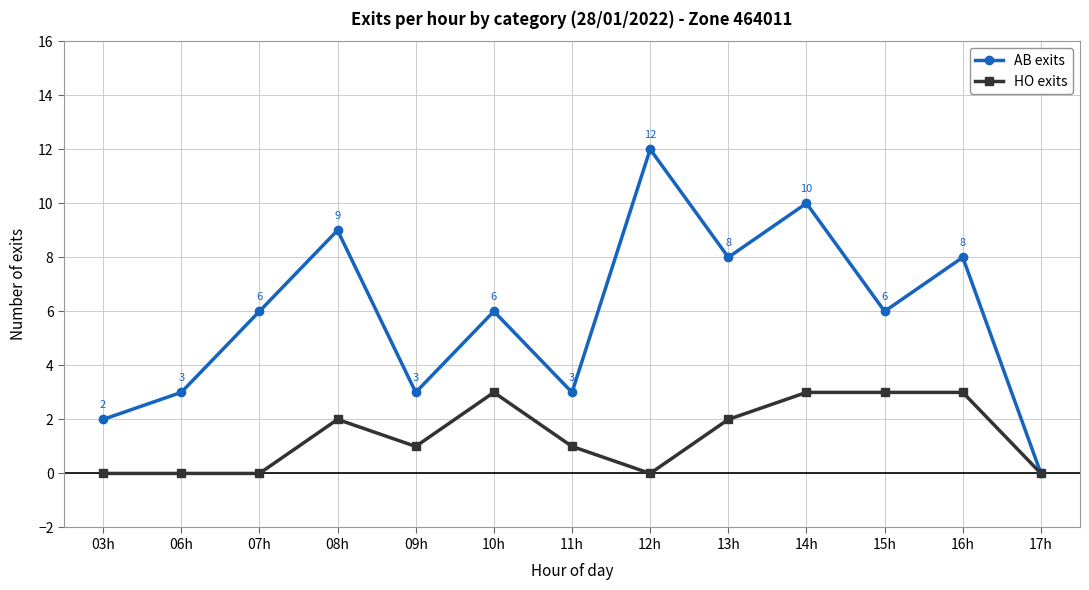

How many lines are shown in the chart?

2